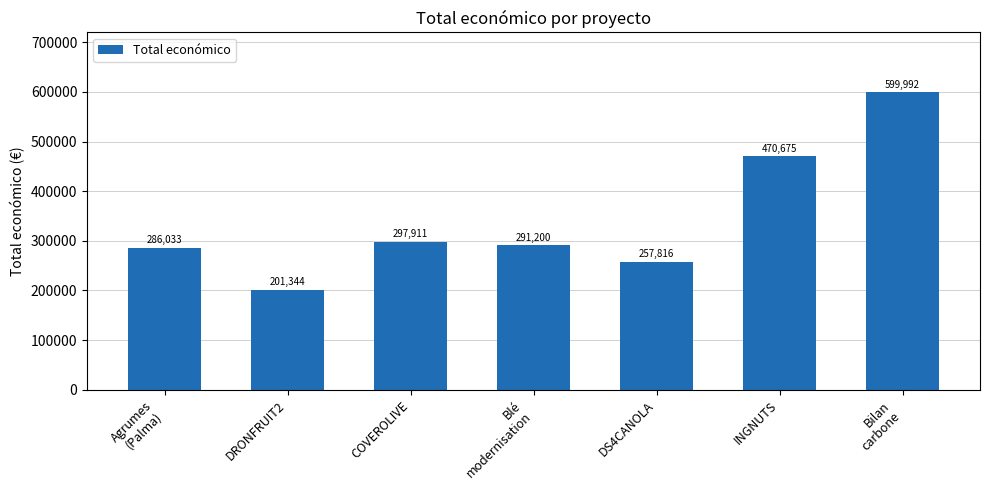

Reading left to right, transcribe all the data shown in this chart.

Agrumes
(Palma)=286033	DRONFRUIT2=201344	COVEROLIVE=297911	Blé
modernisation=291200	DS4CANOLA=257816	INGNUTS=470675	Bilan
carbone=599992